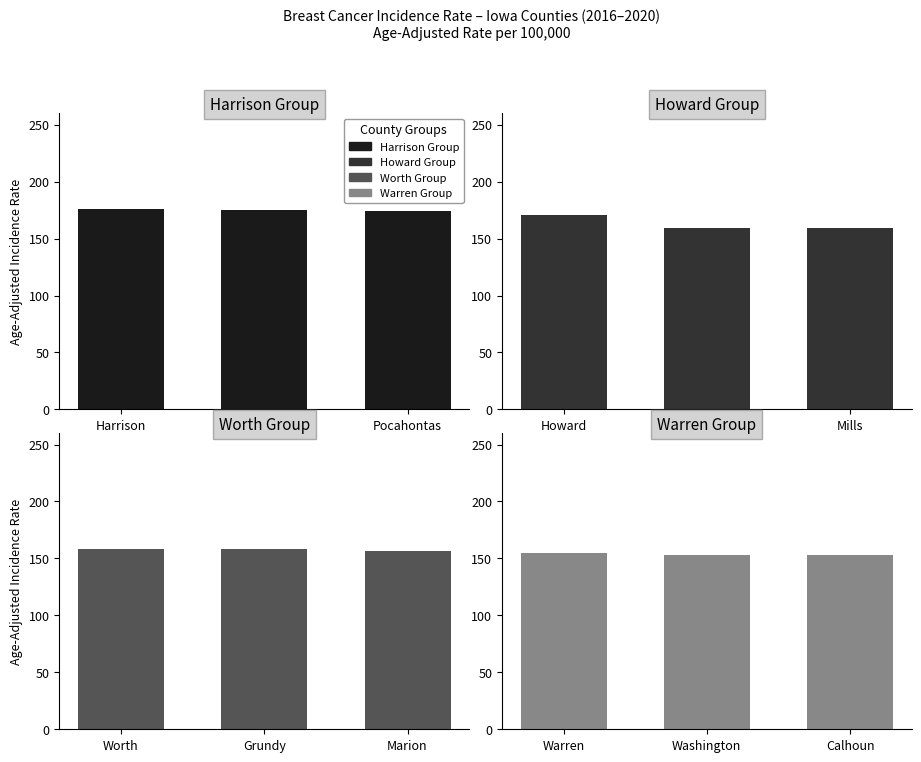

What is the sum of the Harrison Group values at Harrison and Keokuk?

351.1